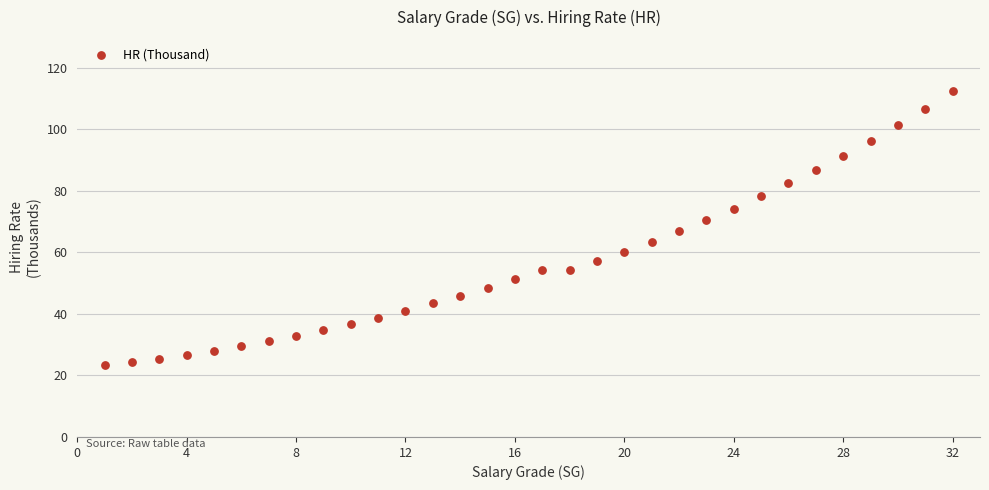

What is the range of X values (max minus min)?

31.0